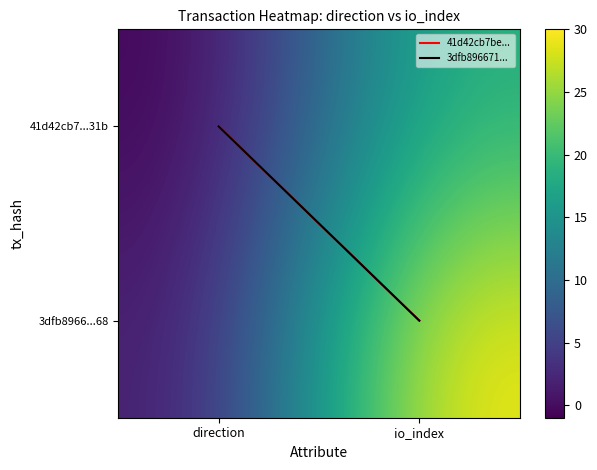

Between direction and io_index, which is larger?

io_index